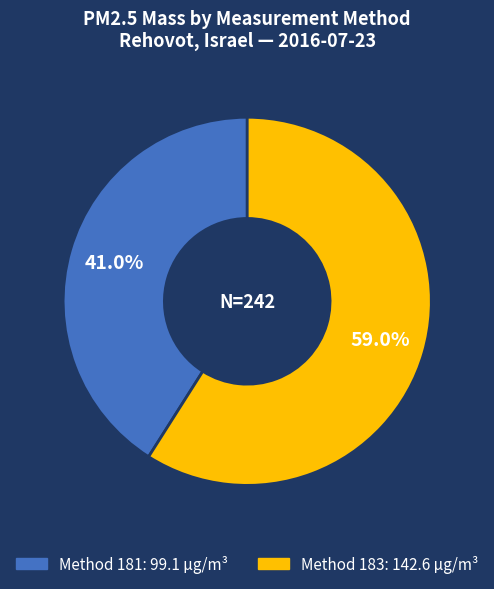

Is there a majority slice in this chart?

Yes